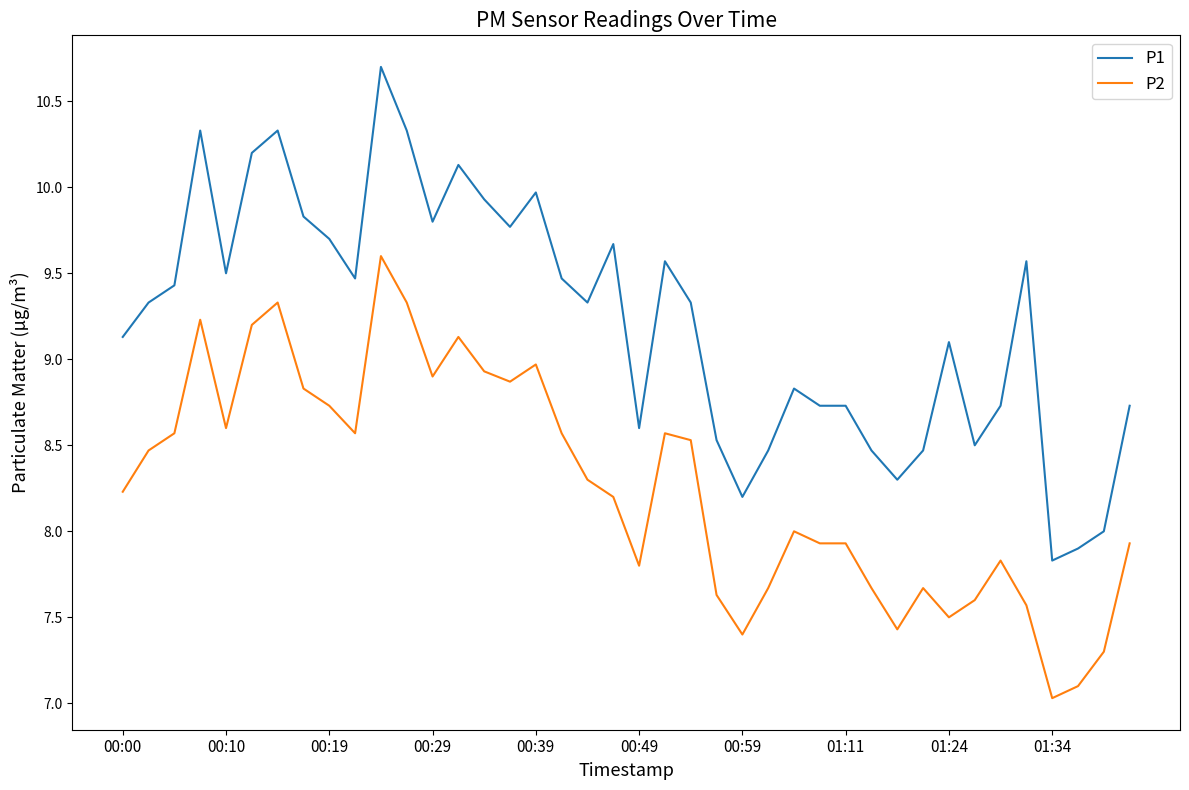

List the series in order of their overall mean, highest first.

P1, P2